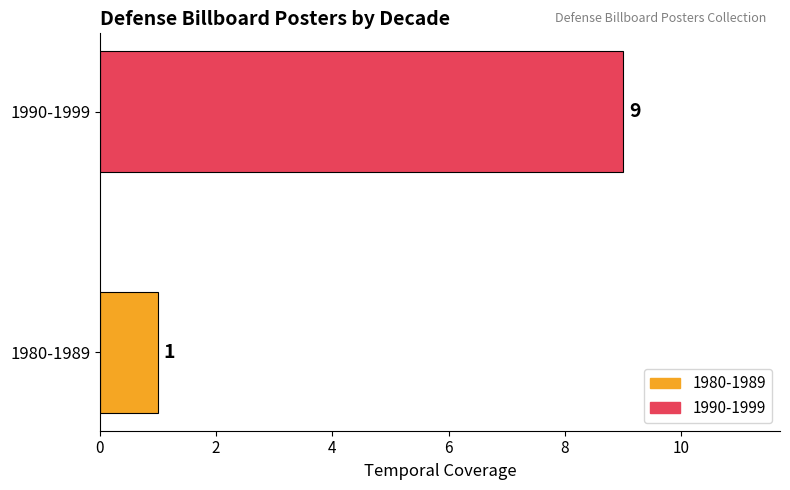

Does the chart contain any negative values?

No